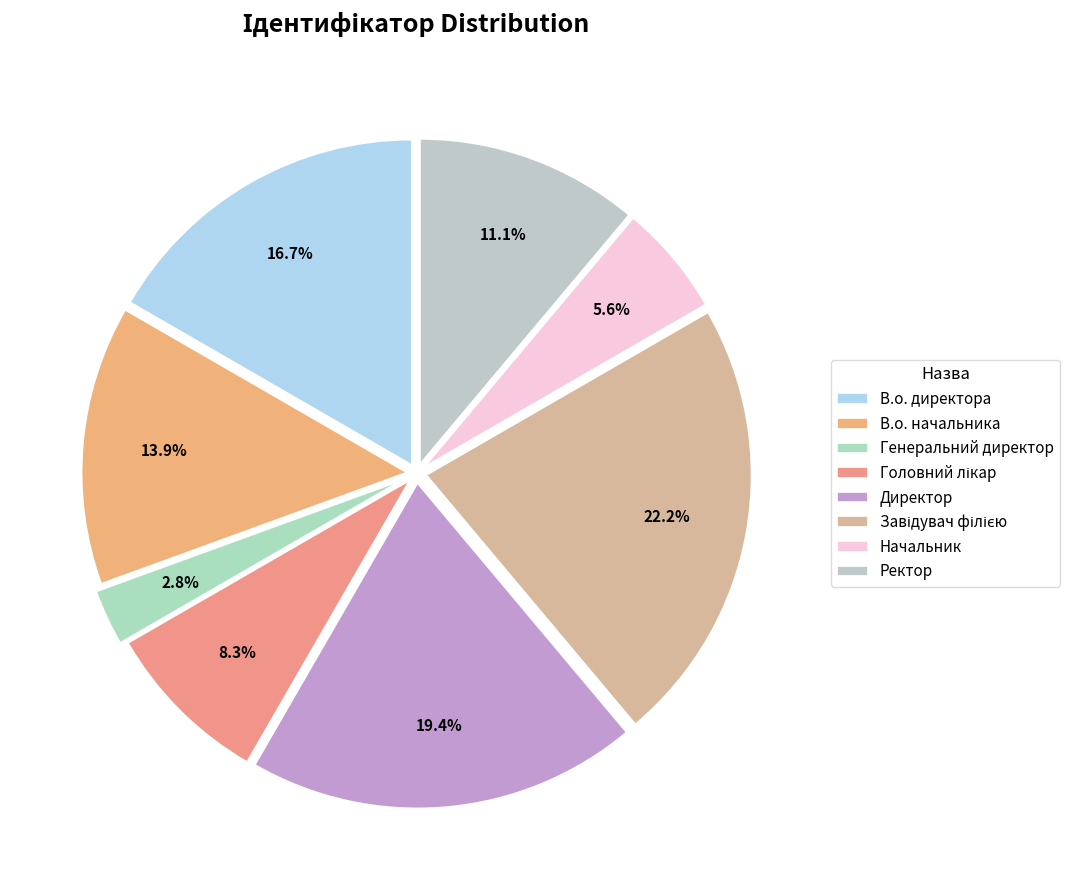

To the nearest percent, what portion does Головний лікар represent?

8%